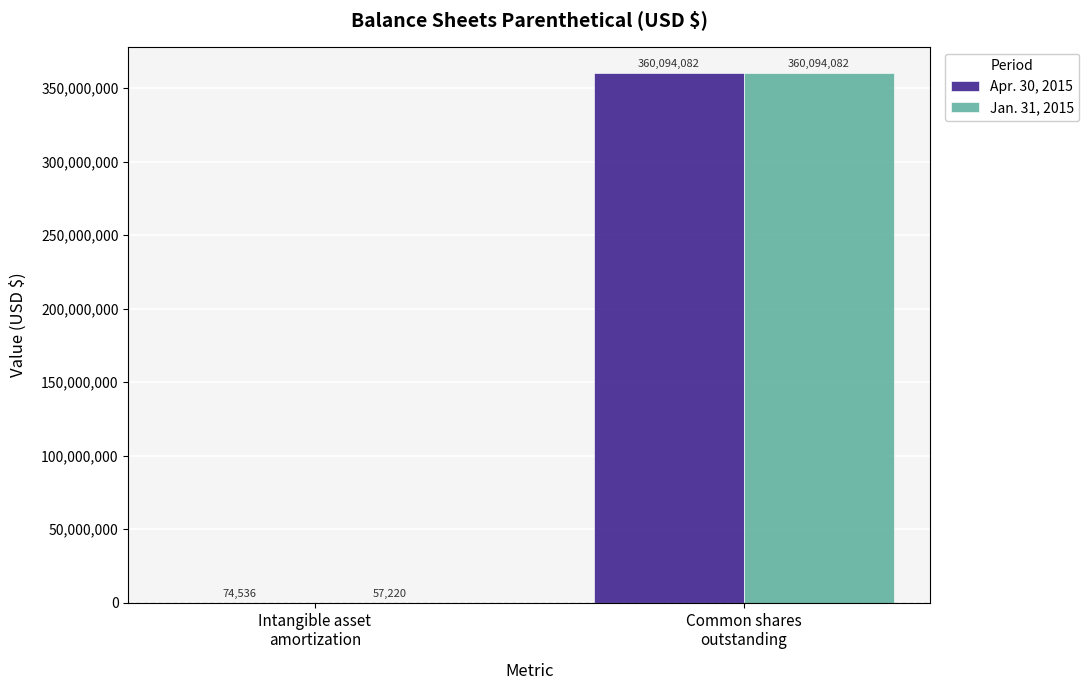

What is the sum of all Apr. 30, 2015 values?

360168618